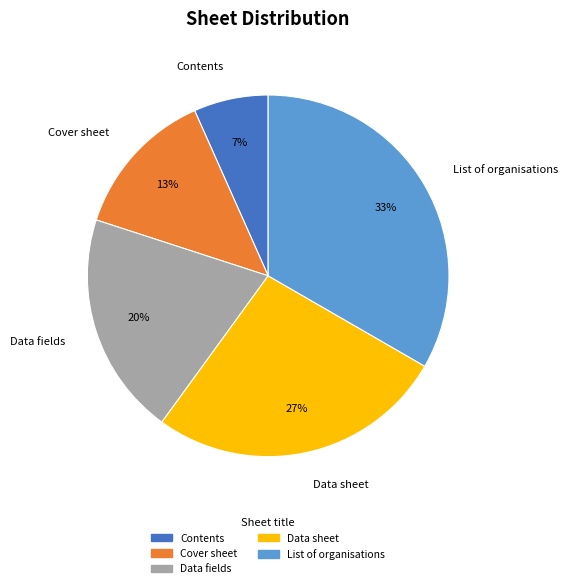

Between Contents and Cover sheet, which is larger?

Cover sheet